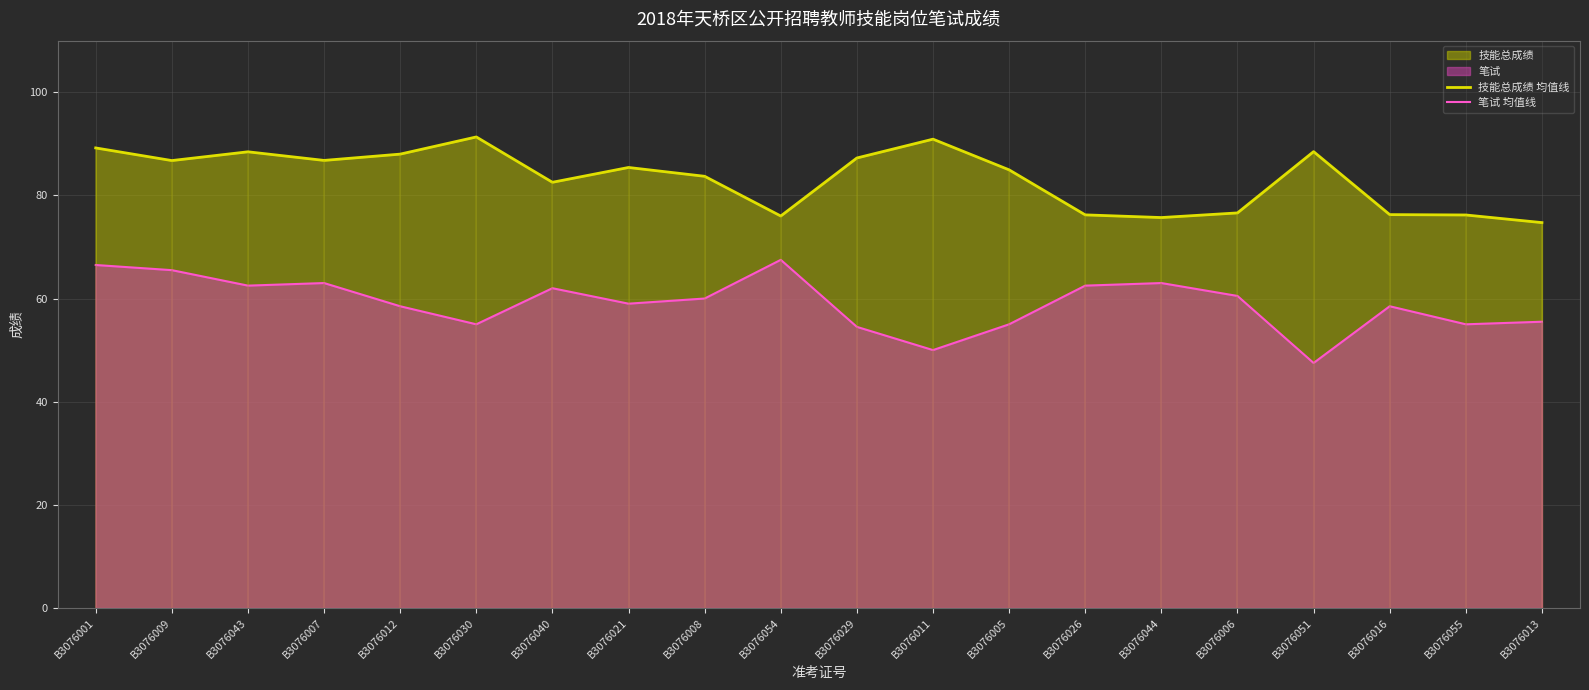

What is the difference between the maximum and minimum values in the 笔试 均值线 series?

20.0